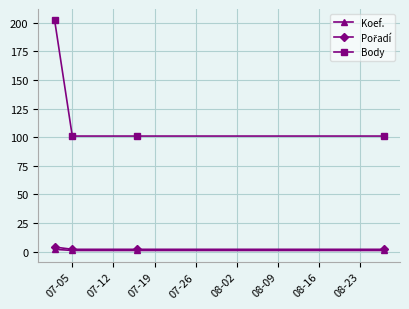

True or false: Body and Koef. intersect in this chart.

False